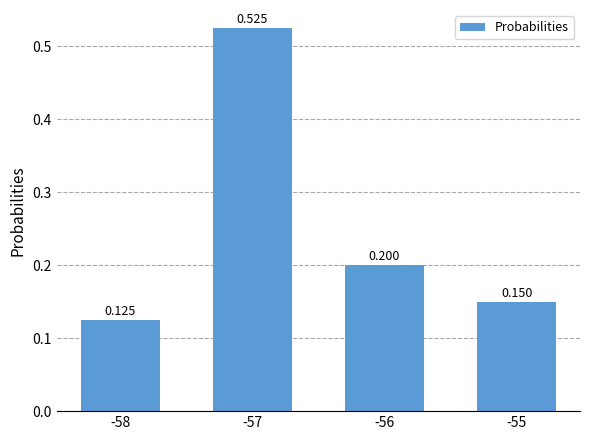

What is the sum of the values at -58 and -57?

0.7